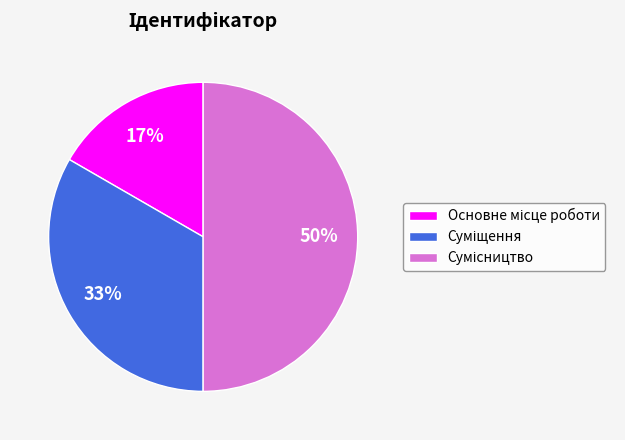

To the nearest percent, what is the average slice percentage?

33%